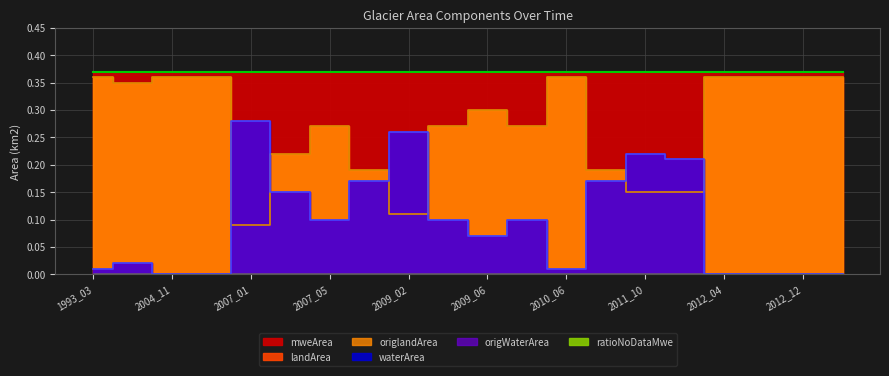

Does the chart have visible grid lines?

Yes